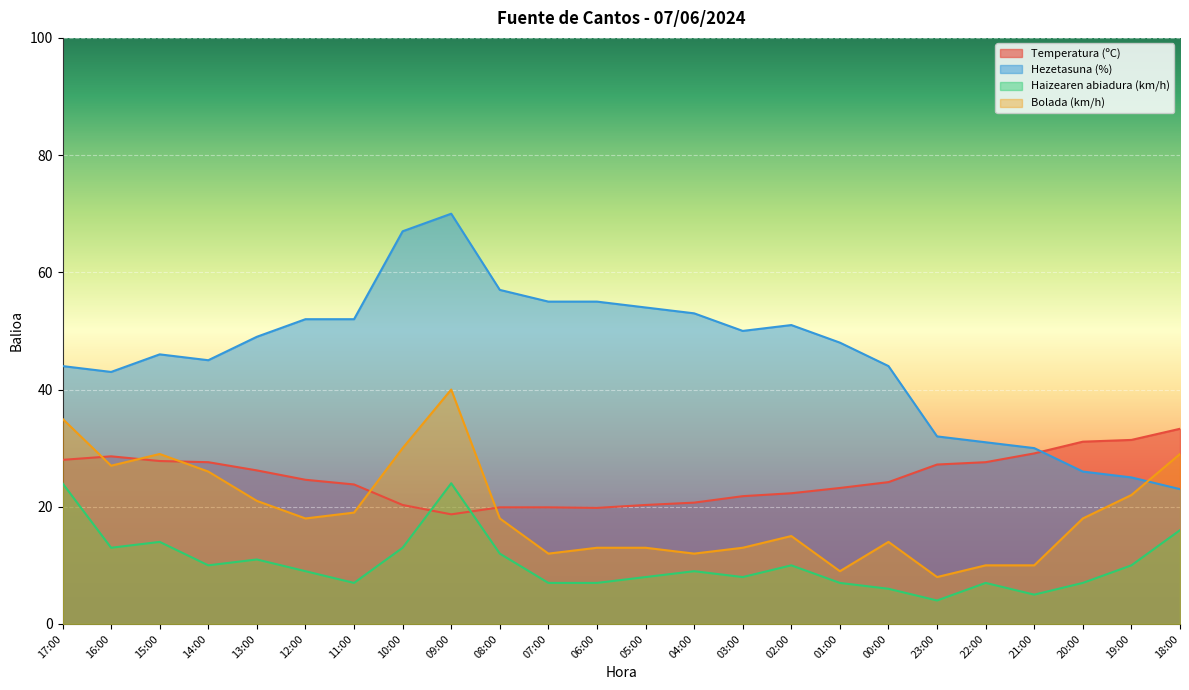

In Bolada (km/h), how many points are lower than both neighbors (excluding endpoints)?

6